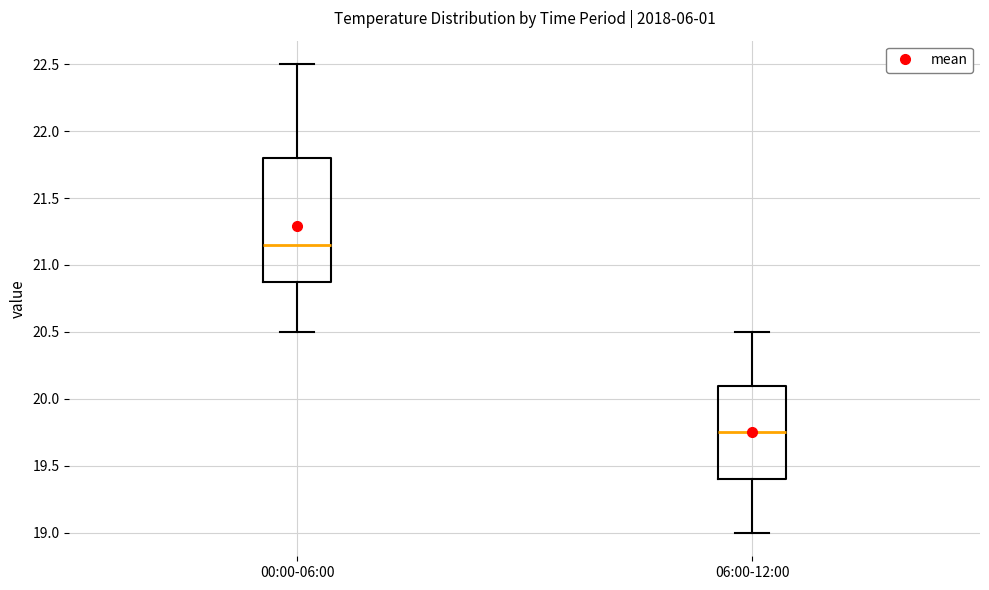

Where does the median line of the box for 00:00-06:00 sit on the y-axis? The values are not printed on the chart, so give them approximately, as read against the axis.

21.15